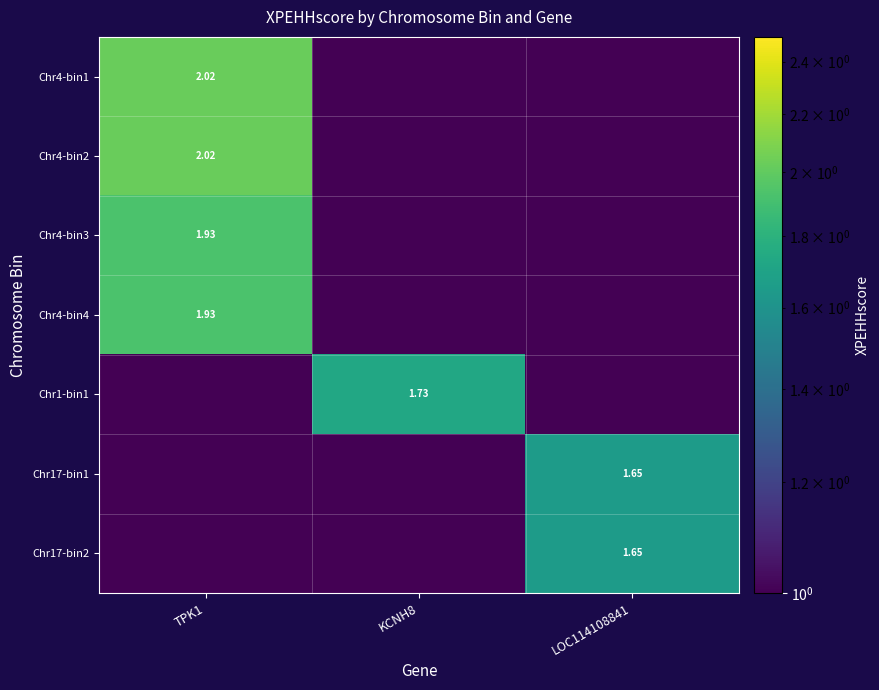

Is the value of Chr4-bin4 at TPK1 greater than the value of Chr17-bin2 at LOC114108841?

Yes